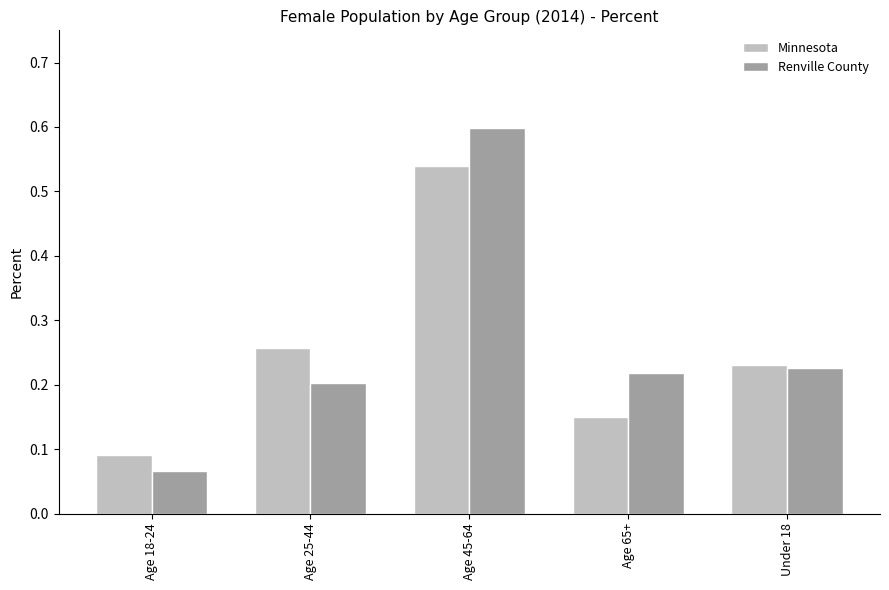

Where is Renville County nearest to the value 0?

Age 18-24